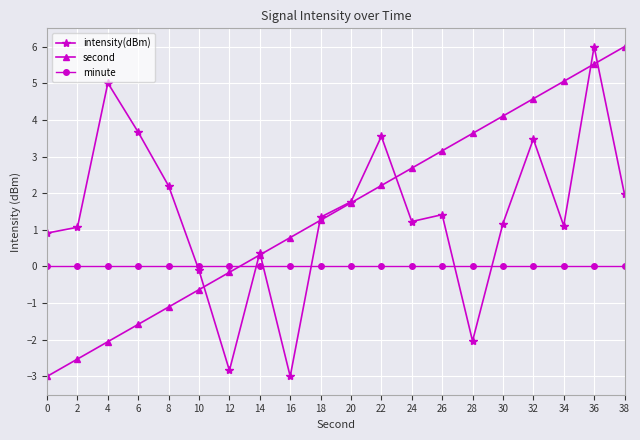

Does the chart display data point markers on the line(s)?

Yes